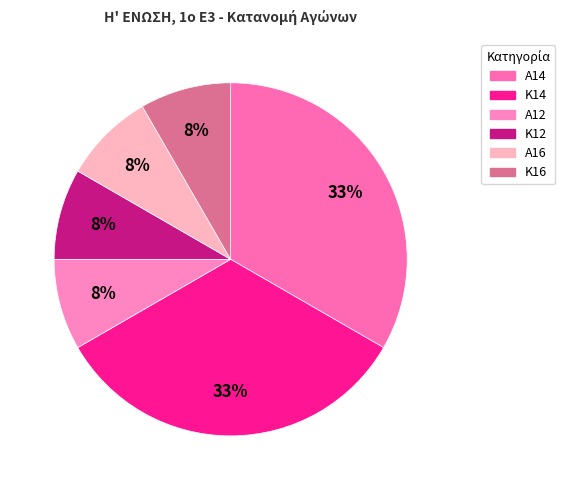

Is there a majority slice in this chart?

No